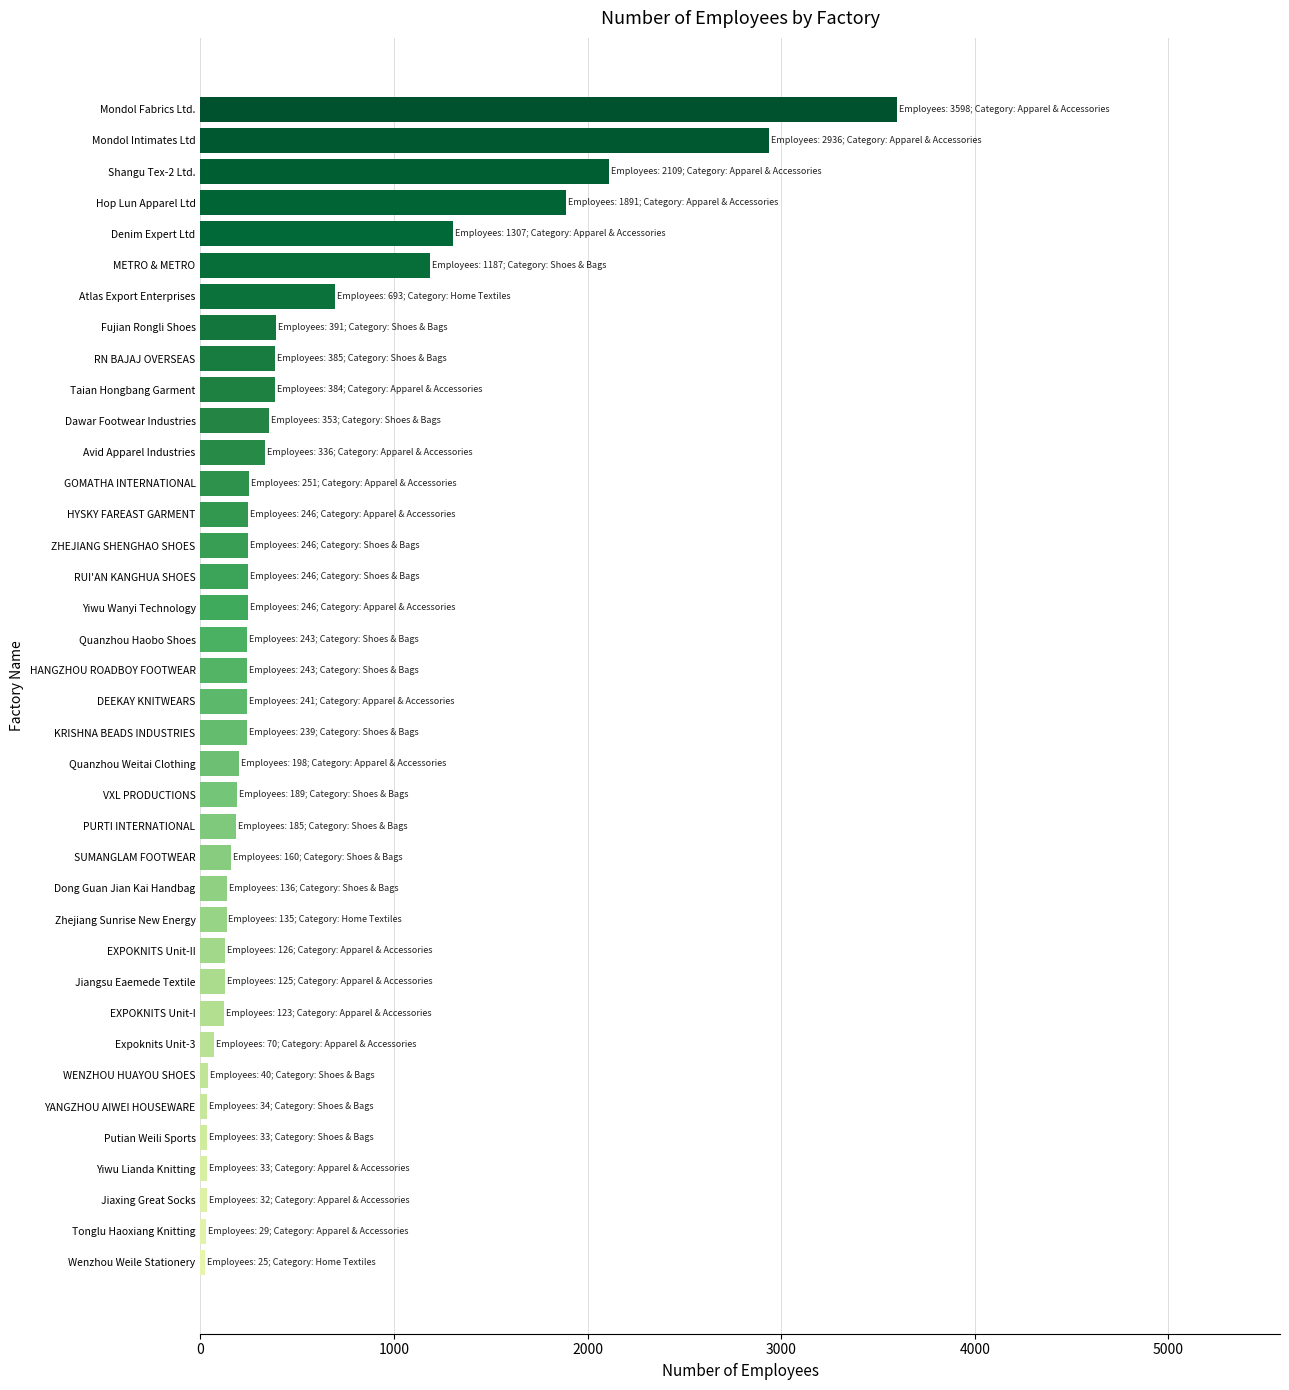

What is the average value?

512